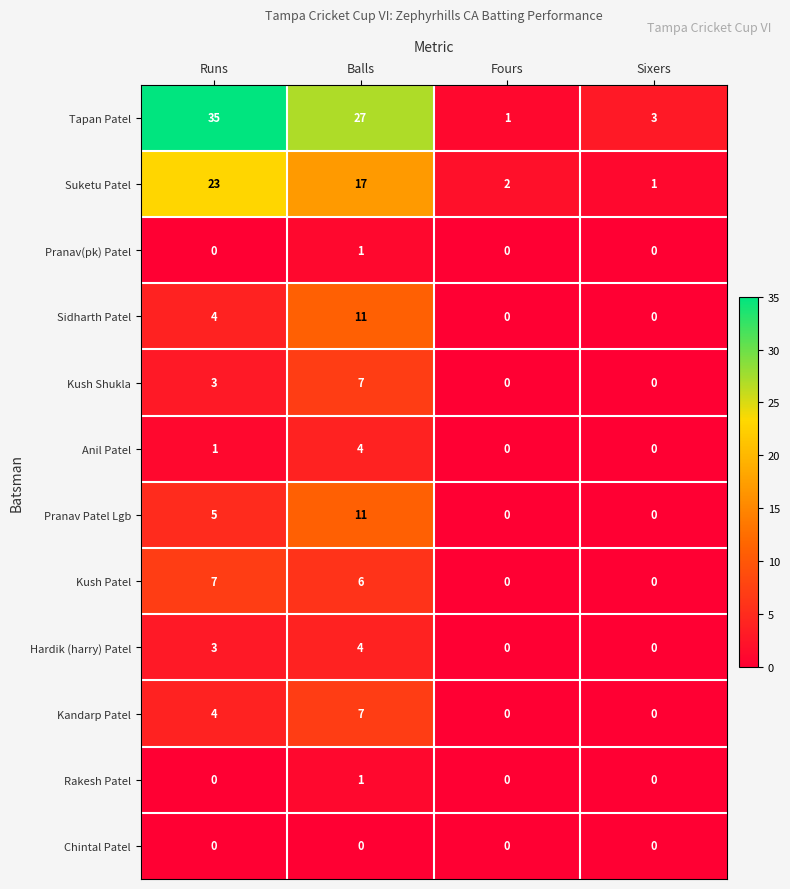

How many Kandarp Patel values are between 0 and 7?

4